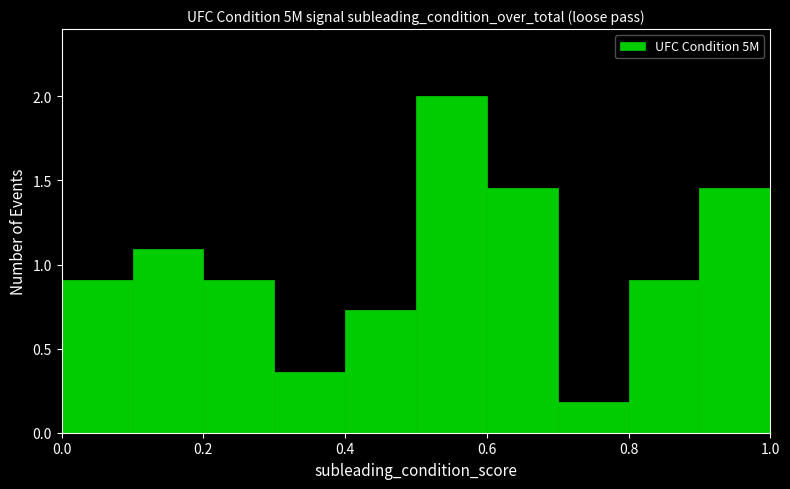

Which range on the x-axis has the tallest bar?

0.5 to 0.6